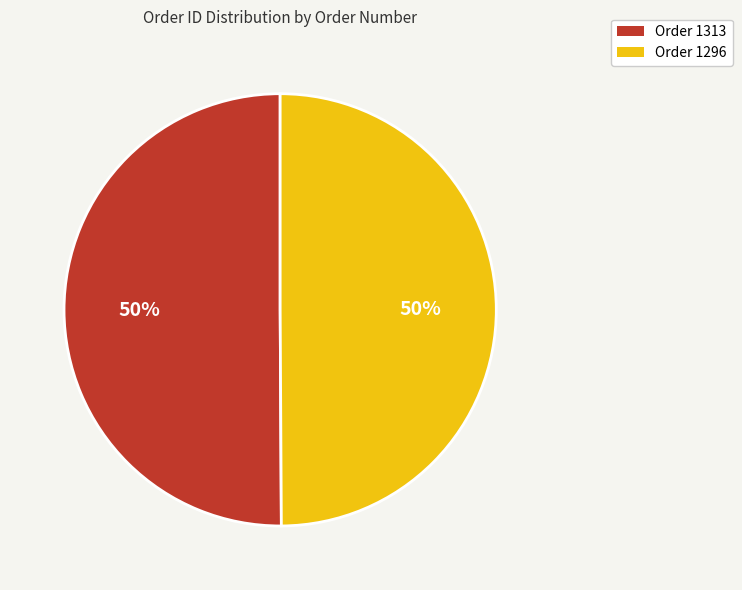

To the nearest percent, what is the average slice percentage?

50%